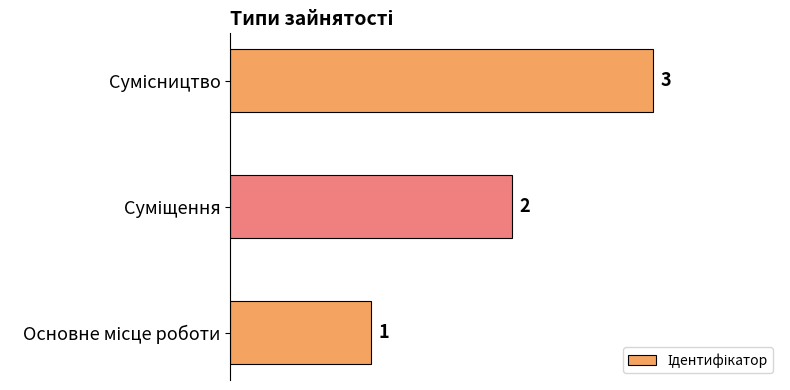

What is the maximum value shown in the chart?

3